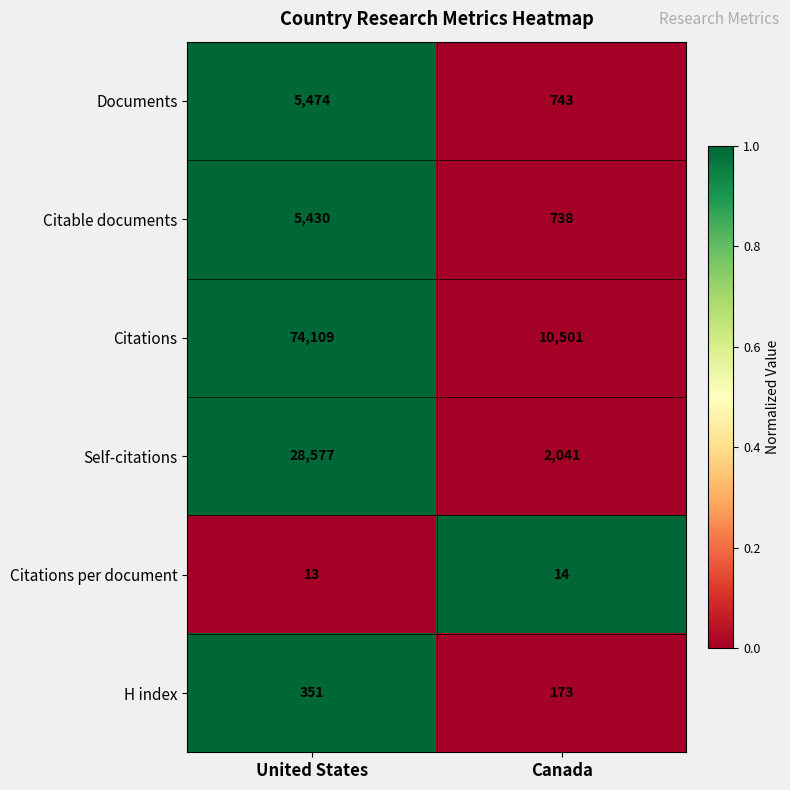

Rank the series by their maximum value, from highest to lowest.

Citations, Self-citations, Documents, Citable documents, H index, Citations per document